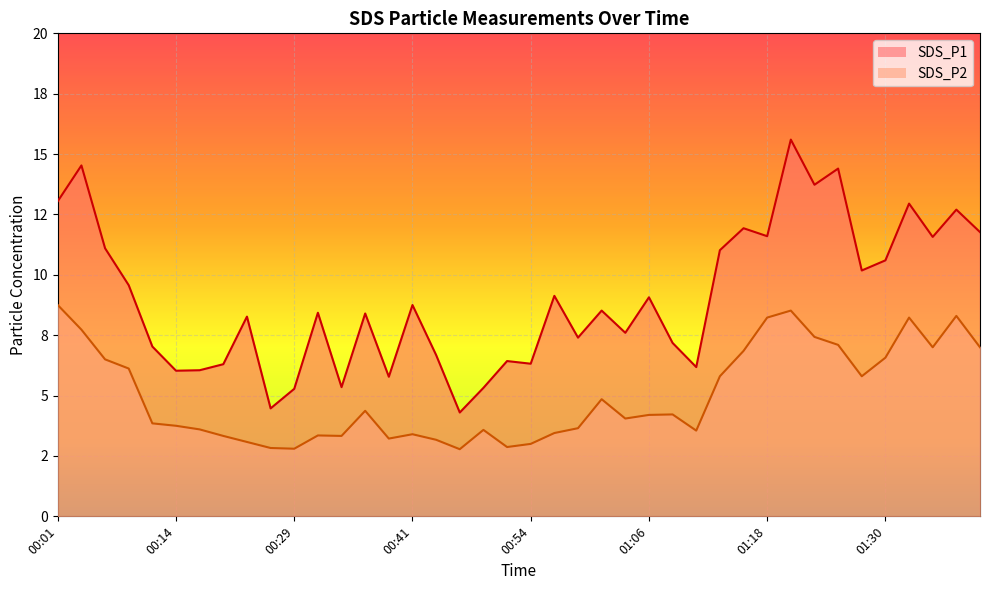

List the labels in order of SDS_P2 value, largest first.

00:01, 01:21, 01:38, 01:18, 01:33, 00:04, 01:23, 01:25, 01:35, 01:40, 01:16, 01:30, 00:06, 00:09, 01:13, 01:28, 01:01, 00:36, 01:08, 01:06, 01:03, 00:11, 00:14, 00:58, 00:16, 00:49, 01:11, 00:56, 00:41, 00:31, 00:19, 00:34, 00:39, 00:44, 00:21, 00:54, 00:51, 00:26, 00:29, 00:46